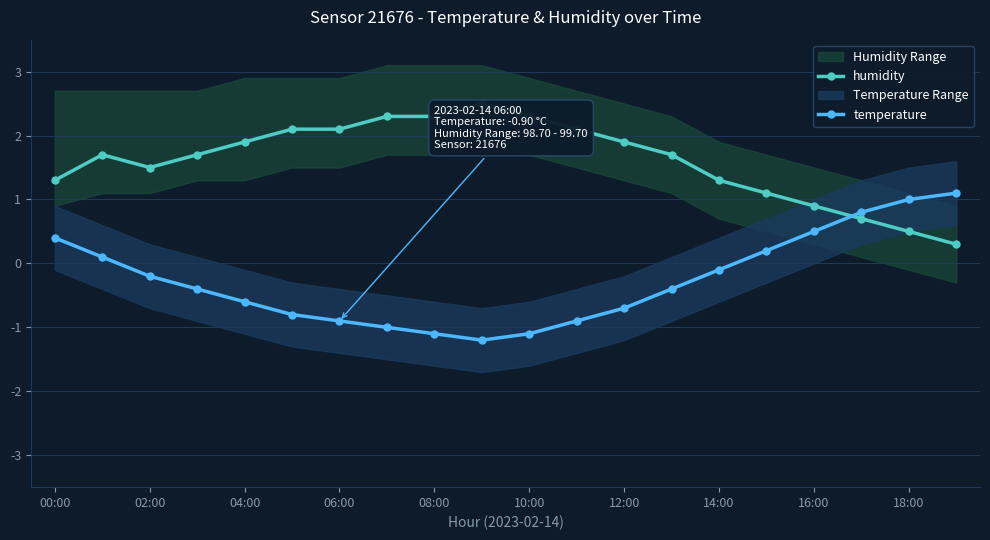

Rank the series at 17 from lowest to highest value.

humidity, temperature